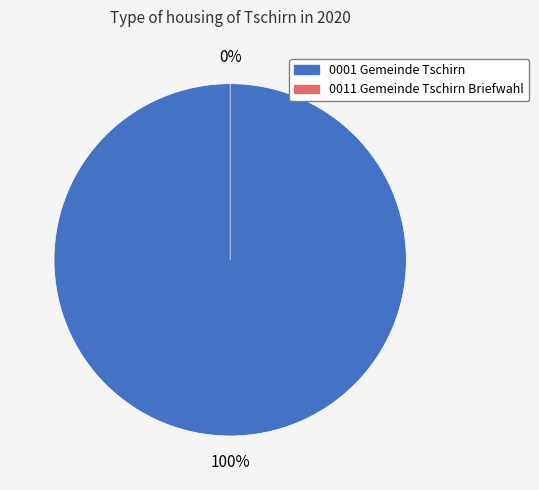

Is 0011 the majority of the pie?

No